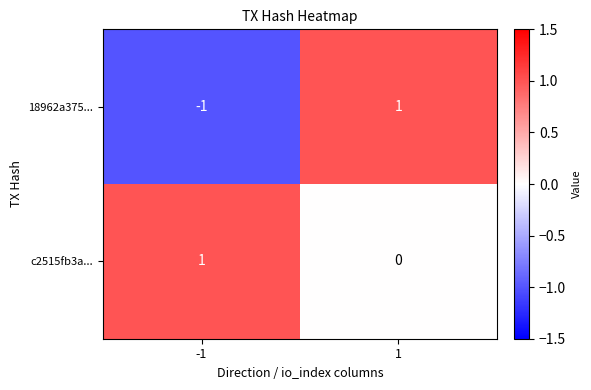

List the series in order of their overall mean, lowest first.

18962a375..., c2515fb3a...